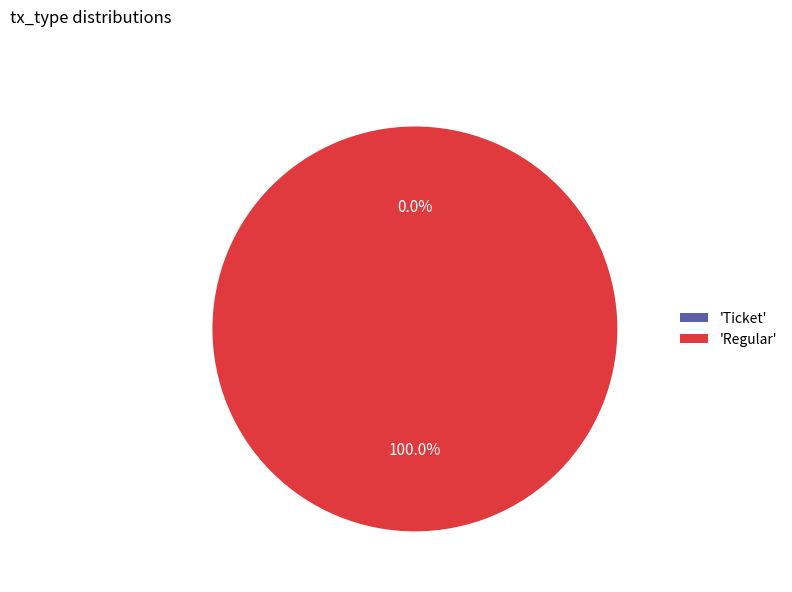

Is the sum of Ticket and Regular greater than half?

Yes